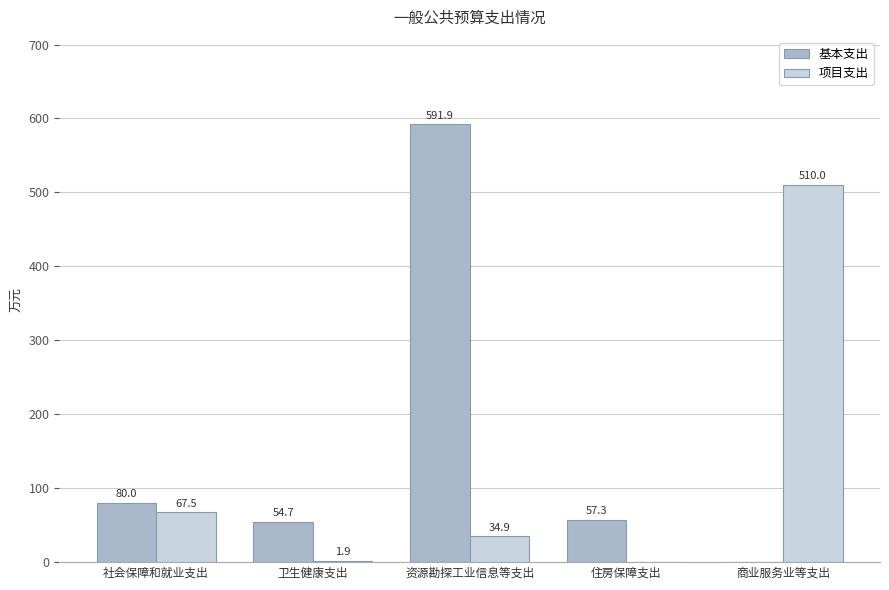

Reading left to right, extract all data points from this chart.

基本支出: 80.0	54.7	591.9	57.3	0.0
项目支出: 67.5	1.9	34.9	0.0	510.0